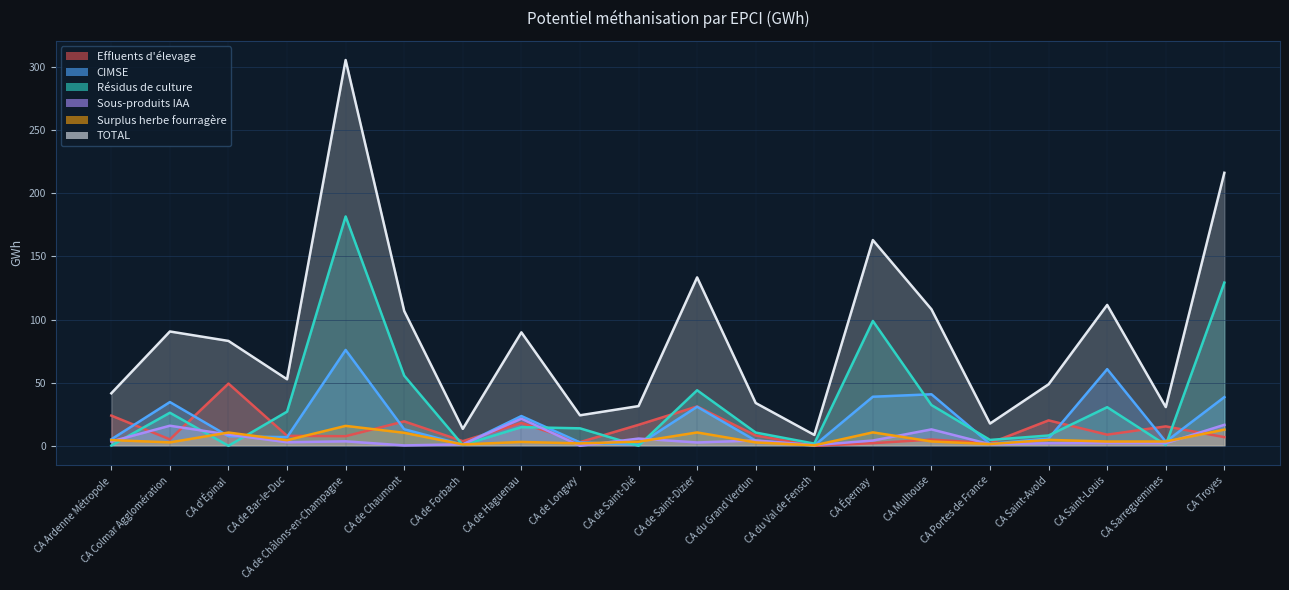

What is the maximum value for CIMSE?

75.9